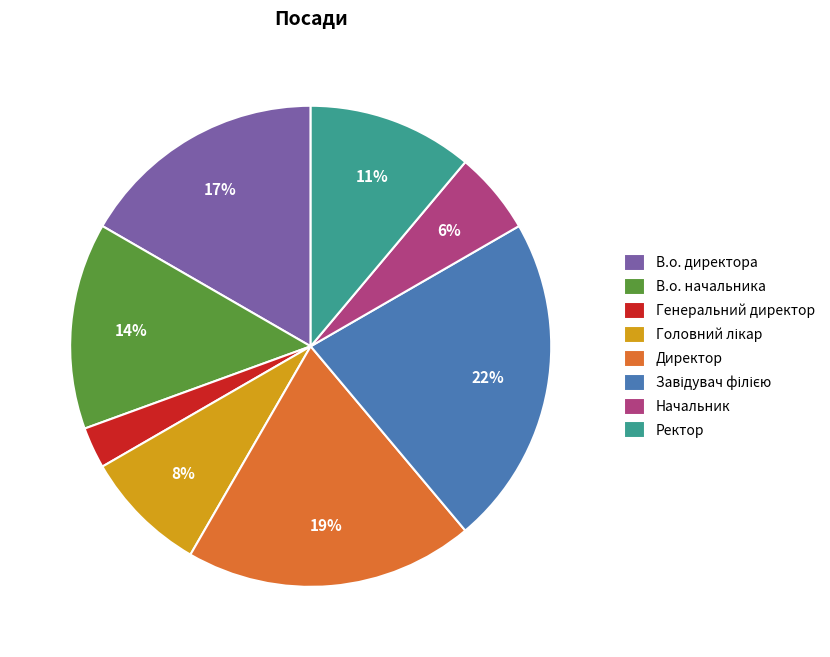

The В.о. начальника slice represents 2% of the pie. True or false?

False